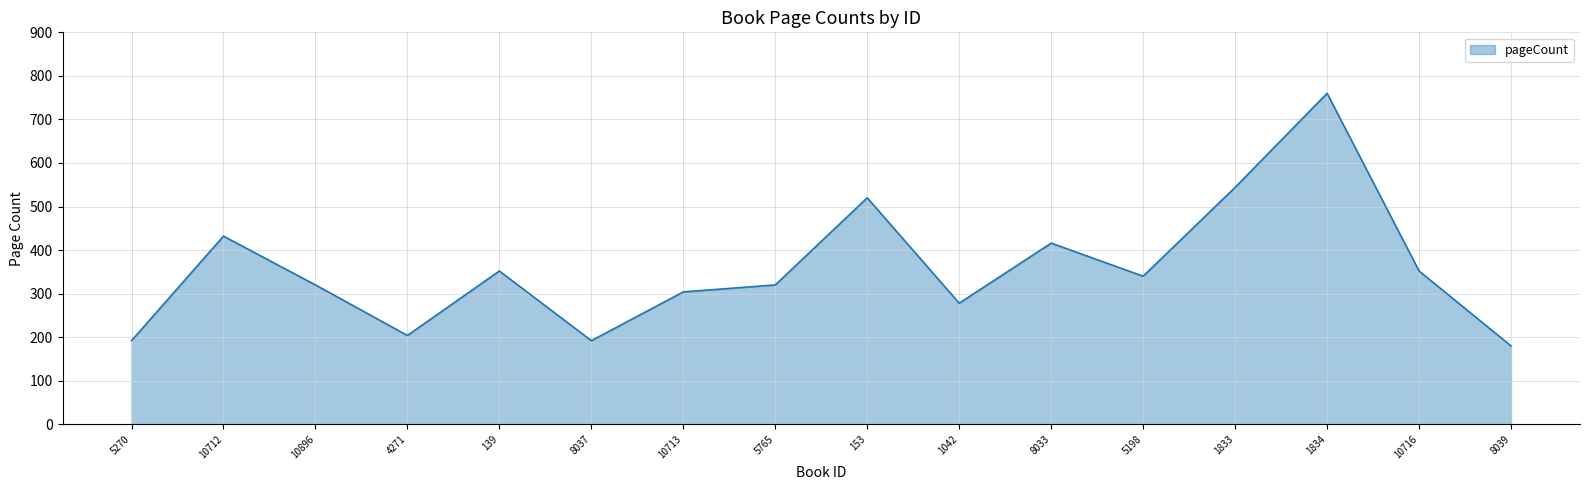

Between 10716 and 5198, which is larger?

10716